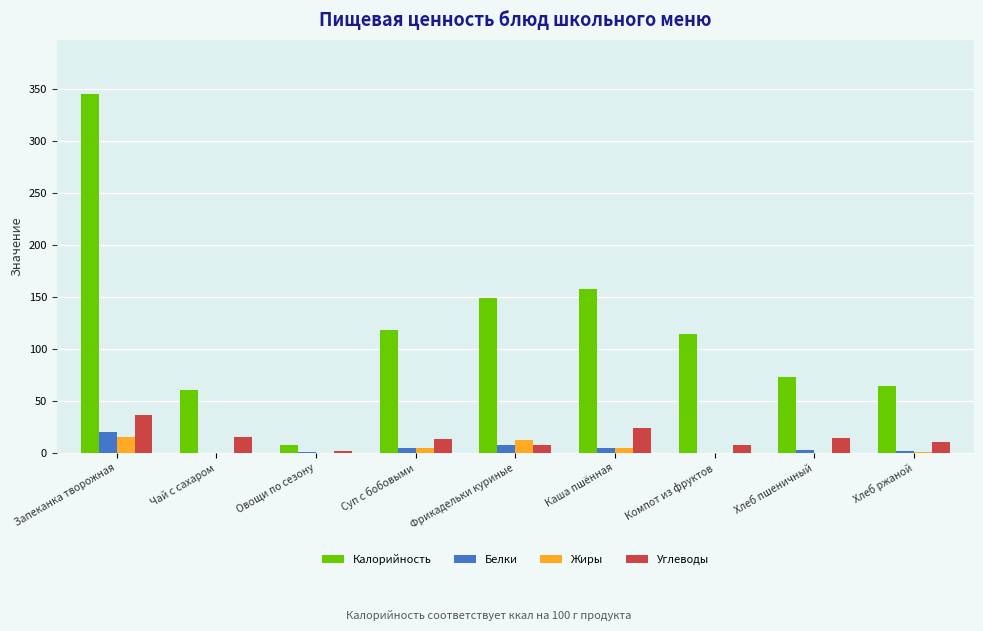

Which label corresponds to the largest value in the chart?

Запеканка творожная